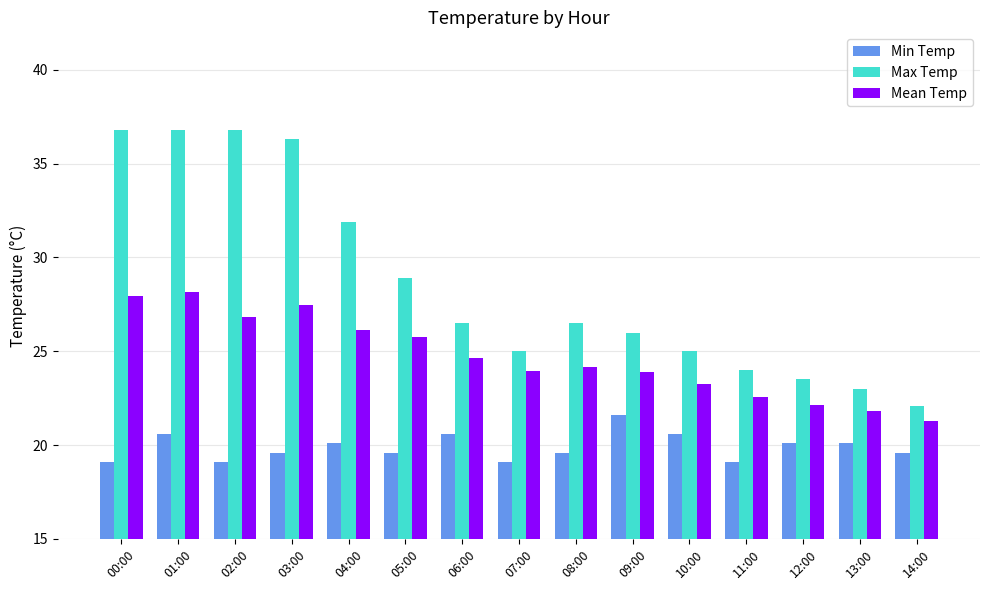

What is the greatest value displayed?

36.8